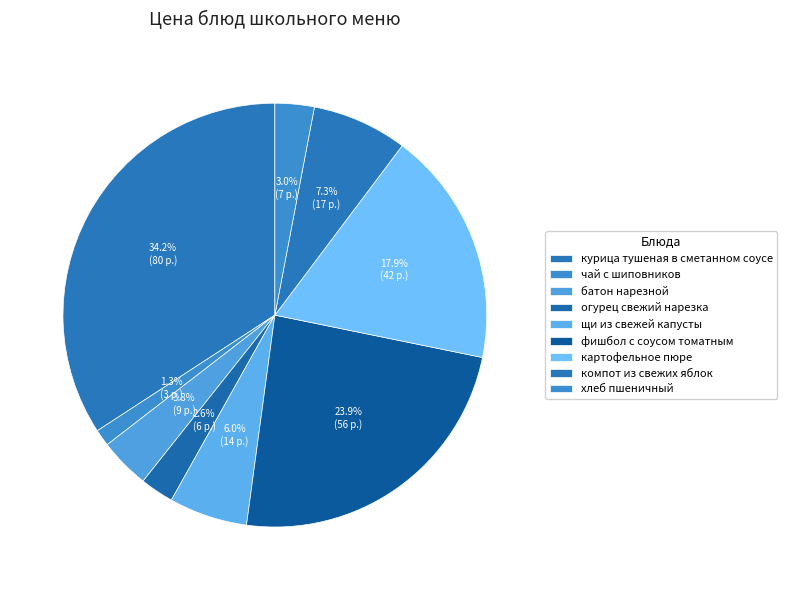

Count the number of slices in the pie.

9